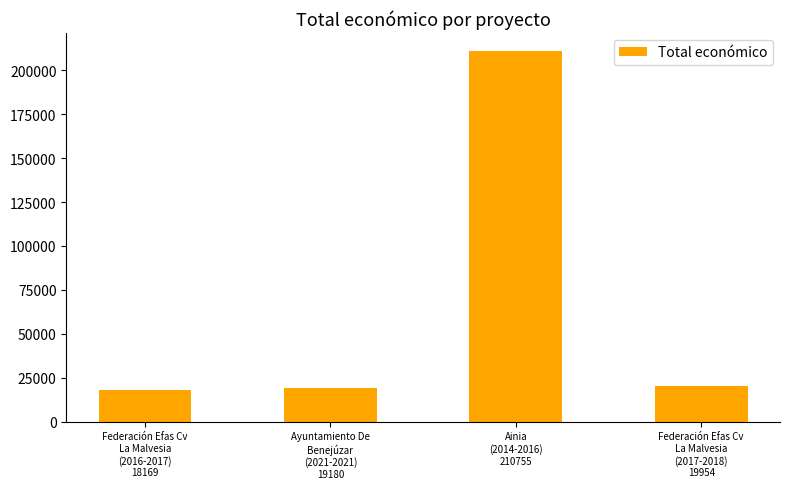

The value at Ayuntamiento De
Benejúzar
(2021-2021)
19180 is 32436. True or false?

False